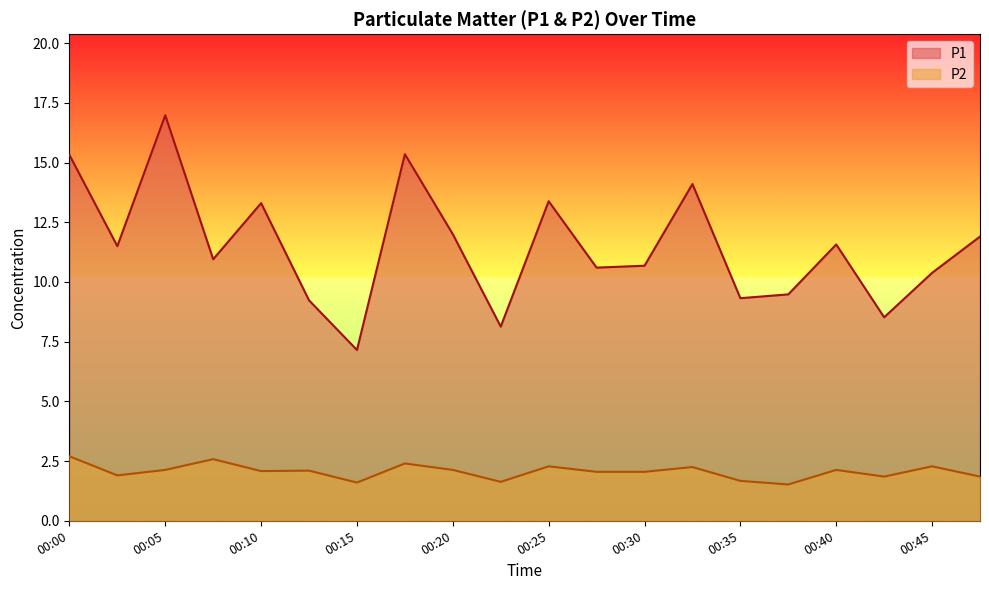

Between 00:08 and 00:40, which series saw the biggest shift?

P1